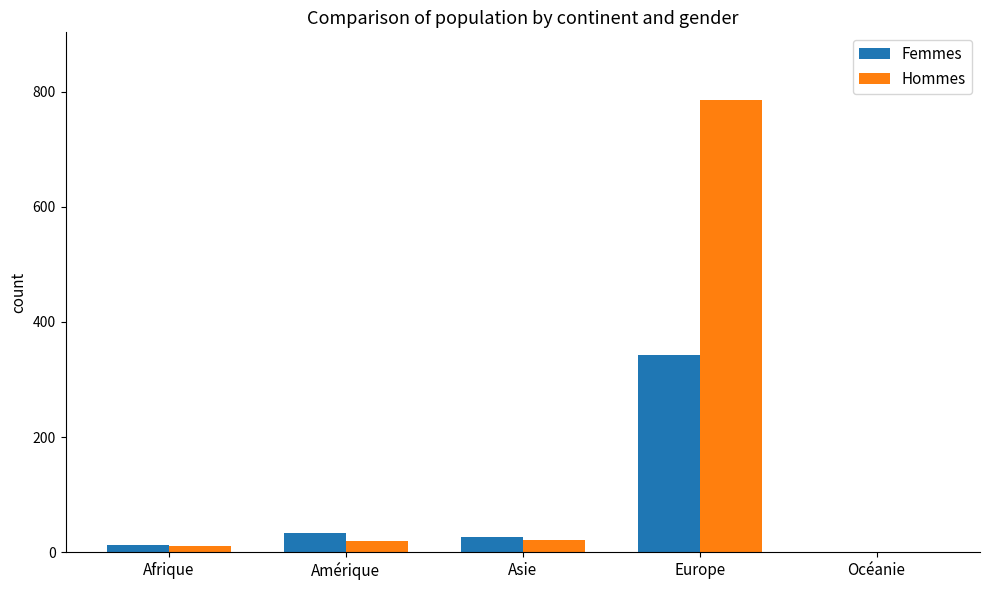

How many series are shown in this chart?

2